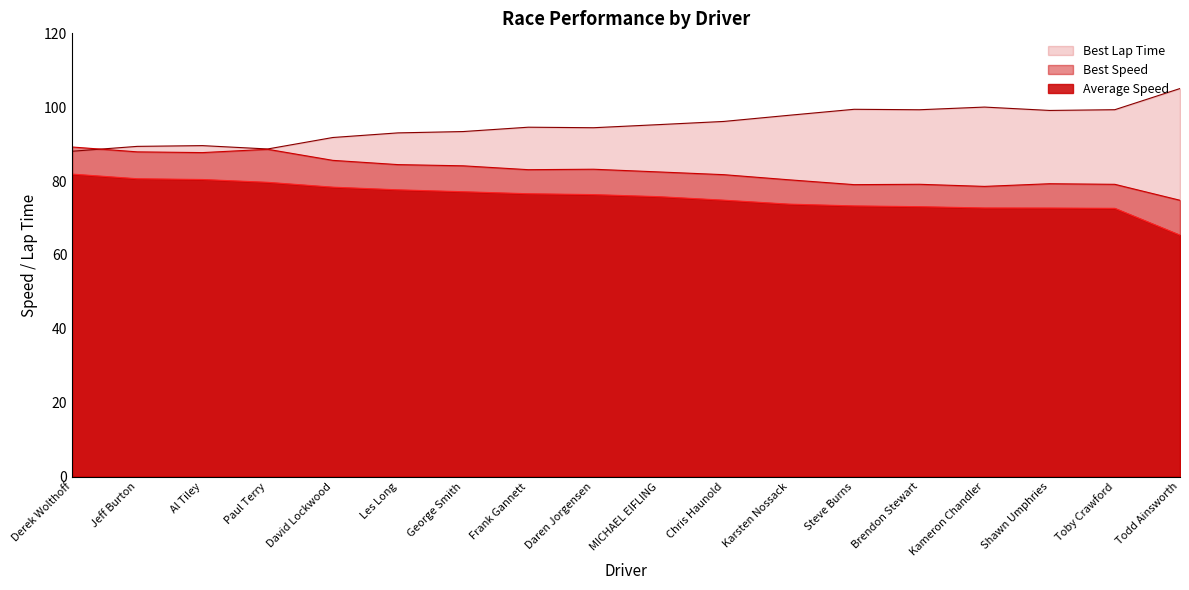

How many values in the best_lap_time series are below 95?

9